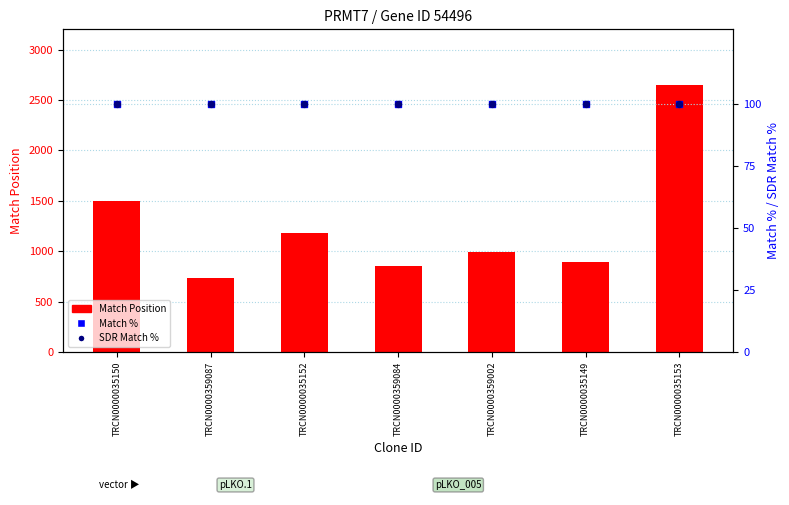

At which category is the sum across all series the highest?

TRCN0000035153